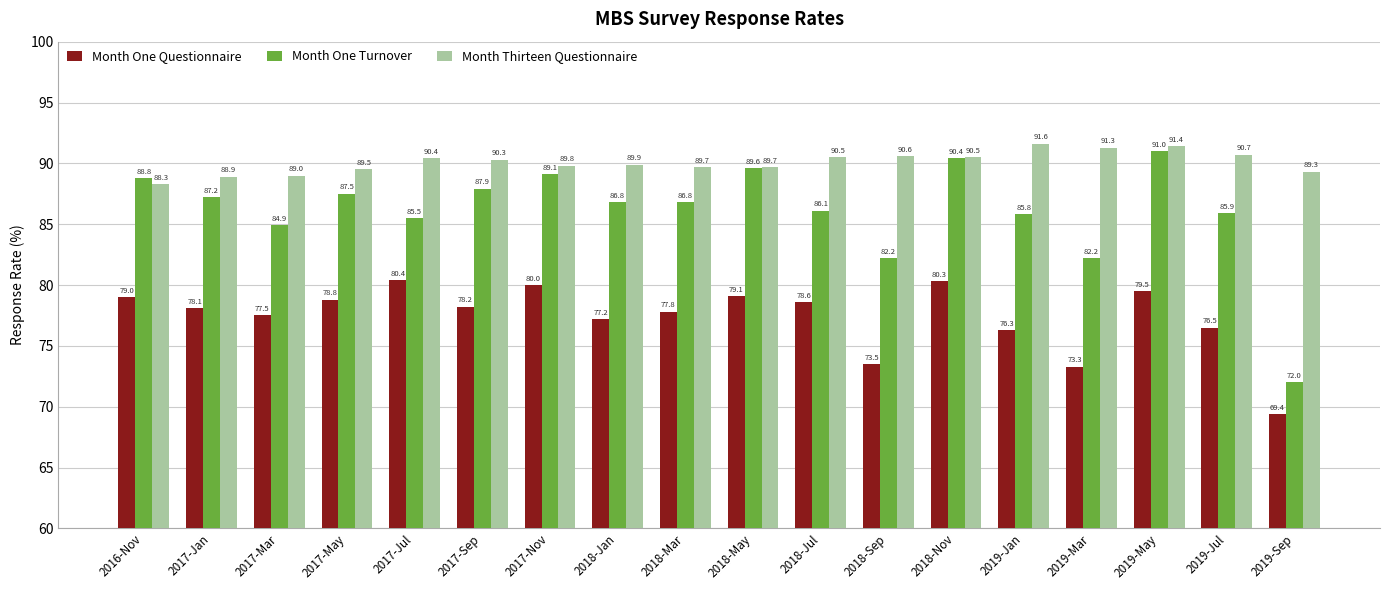

What is the difference between the second highest and minimum values in the Month Thirteen Questionnaire series?

3.1